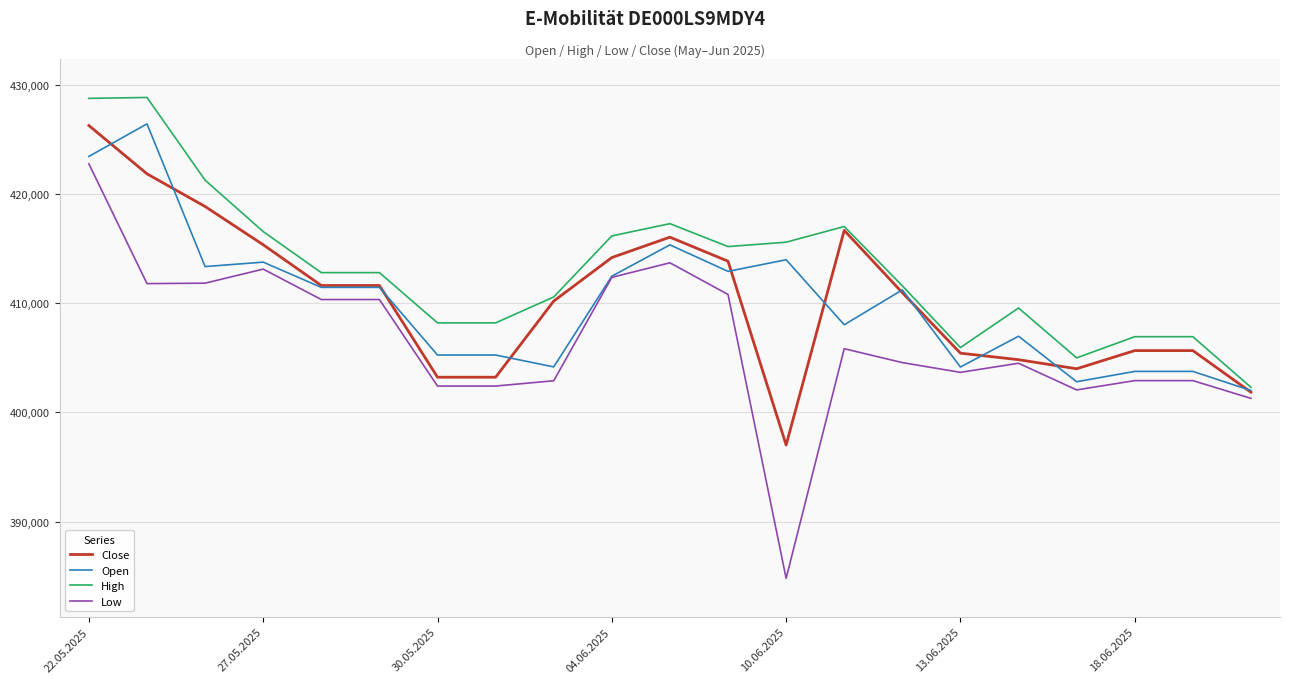

Which series has the largest total across all categories?

High